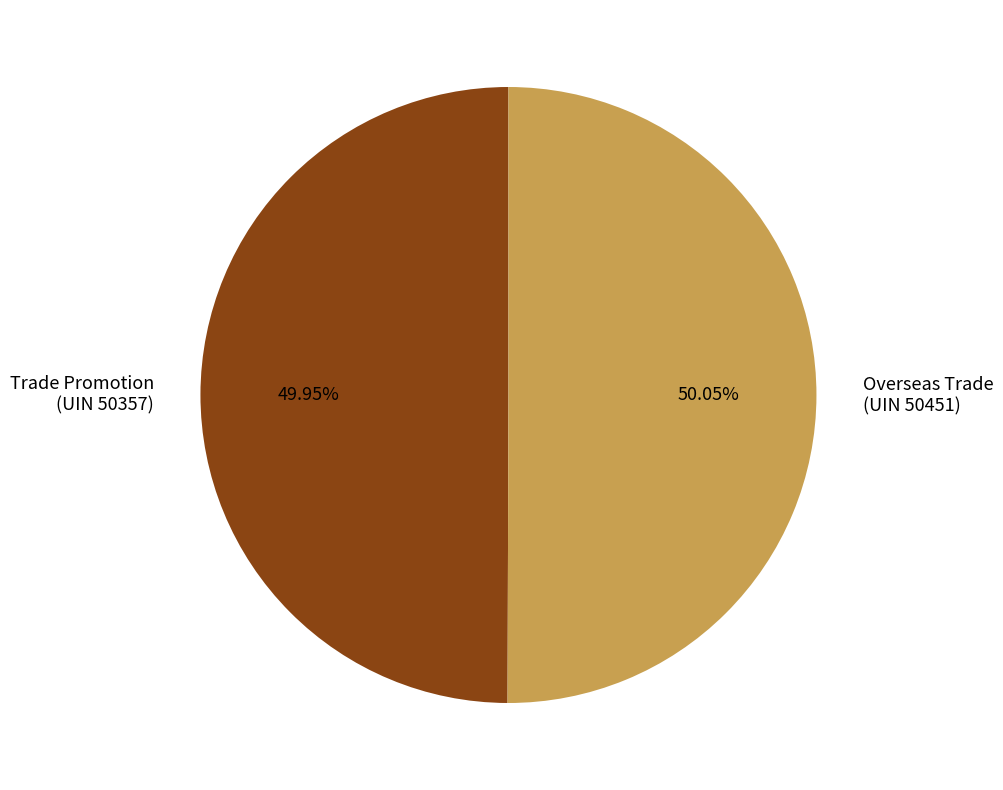

Is there any slice that represents more than half of the pie?

Yes